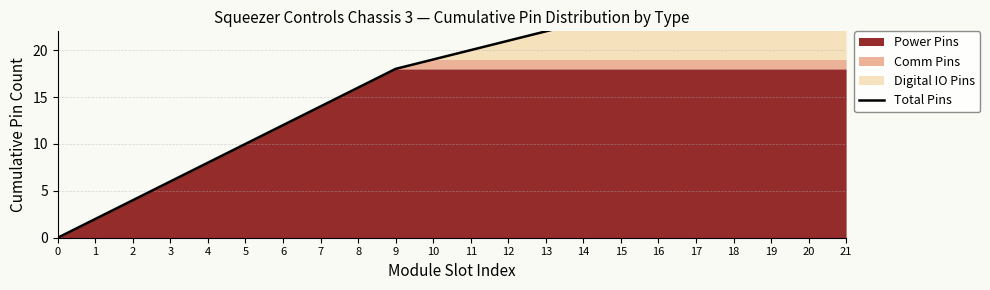

What is the value of the 5th point from the left?

8